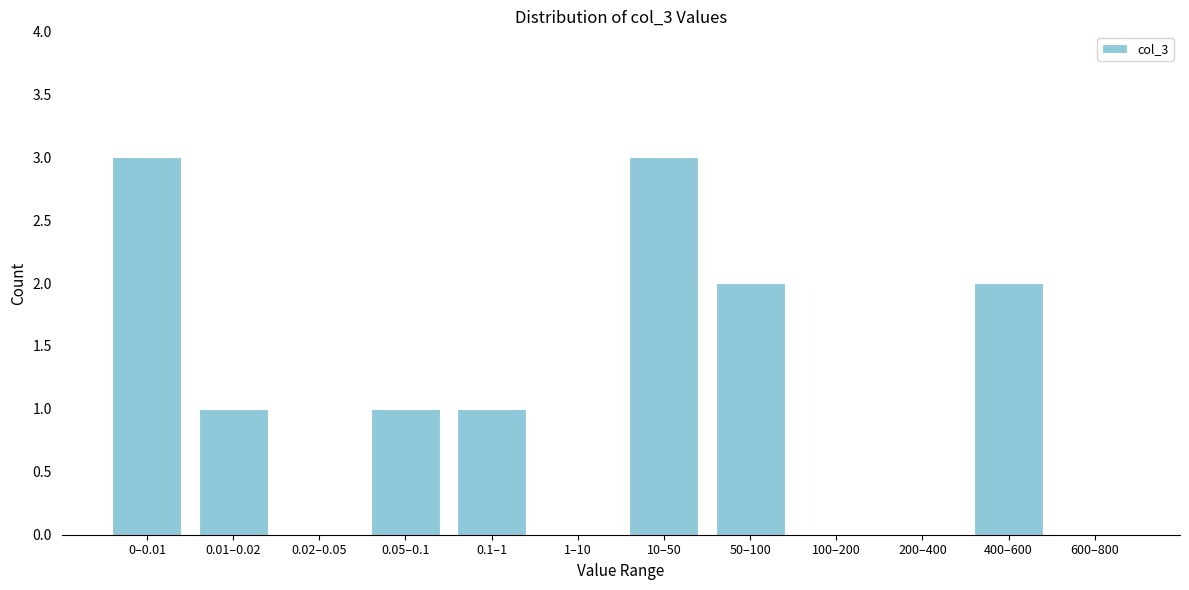

Reading left to right, extract all data points from this chart.

0–0.01=3	0.01–0.02=1	0.02–0.05=0	0.05–0.1=1	0.1–1=1	1–10=0	10–50=3	50–100=2	100–200=0	200–400=0	400–600=2	600–800=0